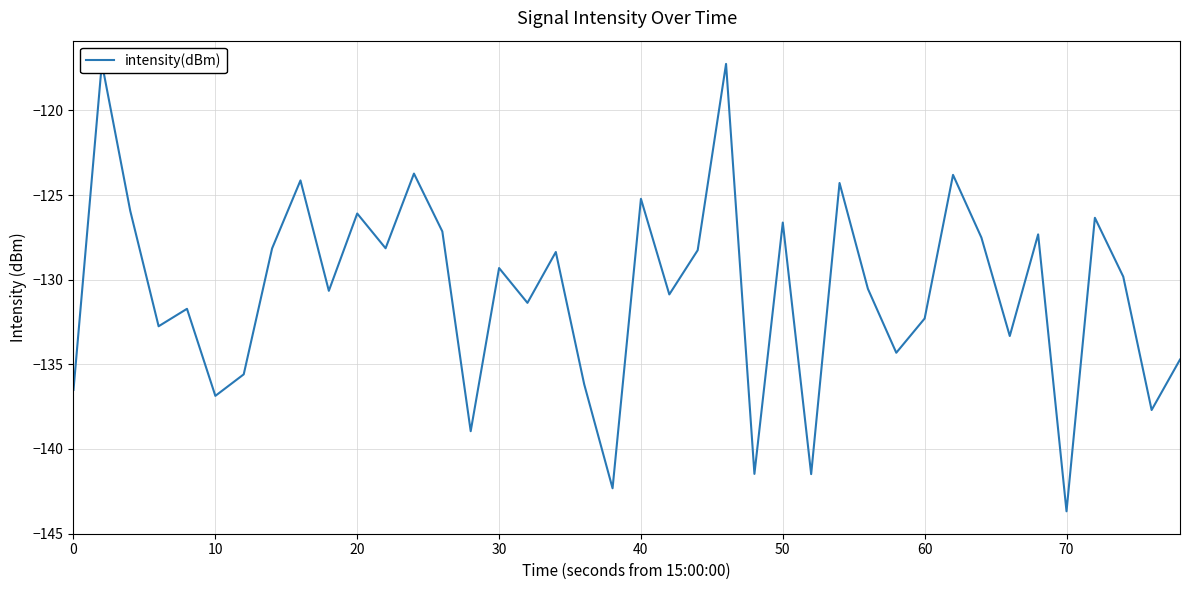

What is the difference between the maximum and second lowest values?

25.1